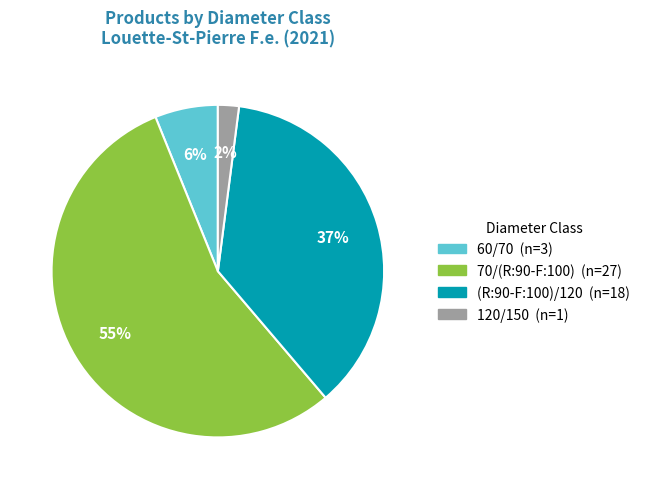

What is the smallest slice in the pie chart?

120/150